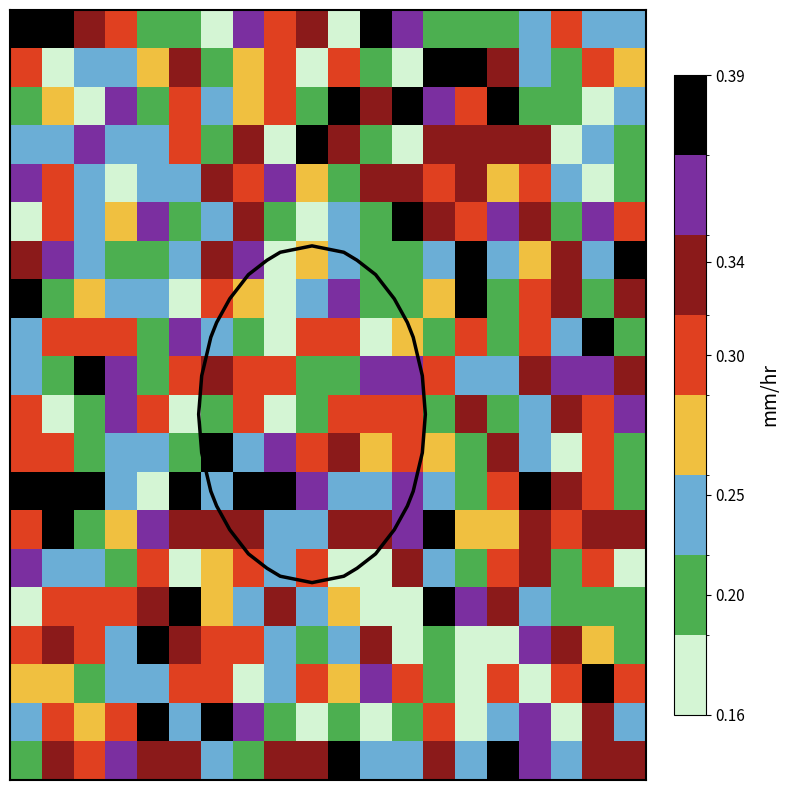

What is the total value across all series at 17?

5.2